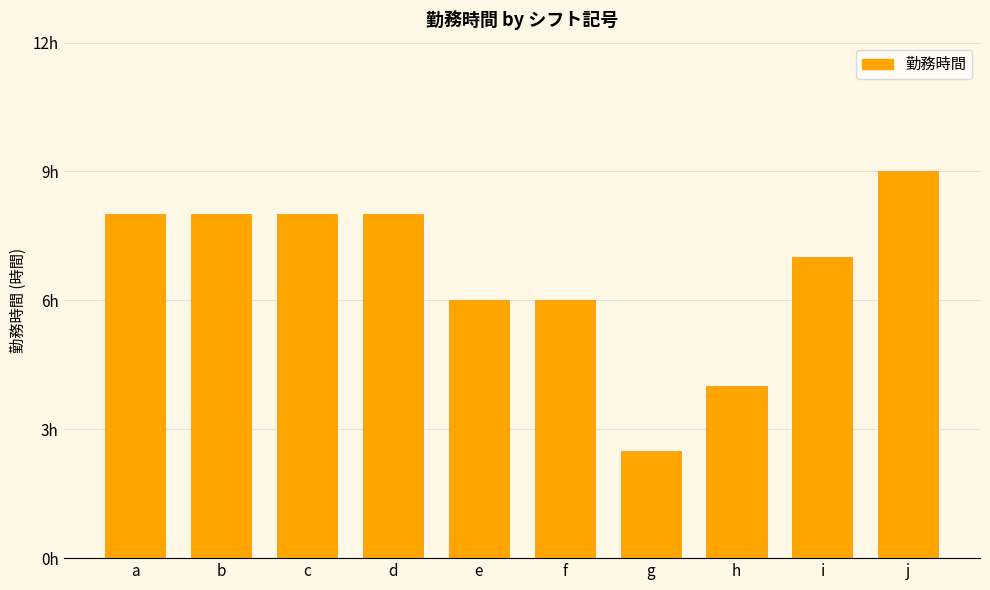

List the labels in order of value, smallest first.

g, h, e, f, i, a, b, c, d, j